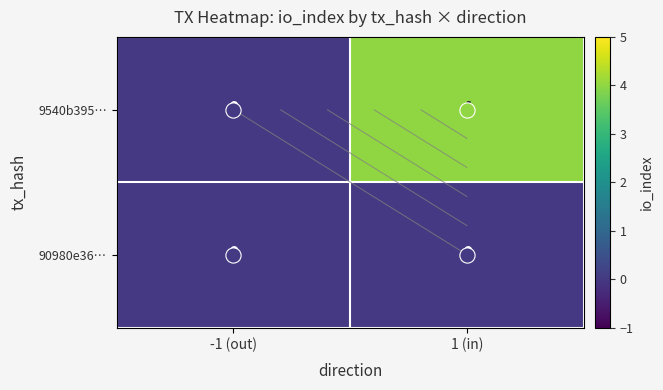

The value of 90980e36… at 1 (in) is 0. True or false?

True